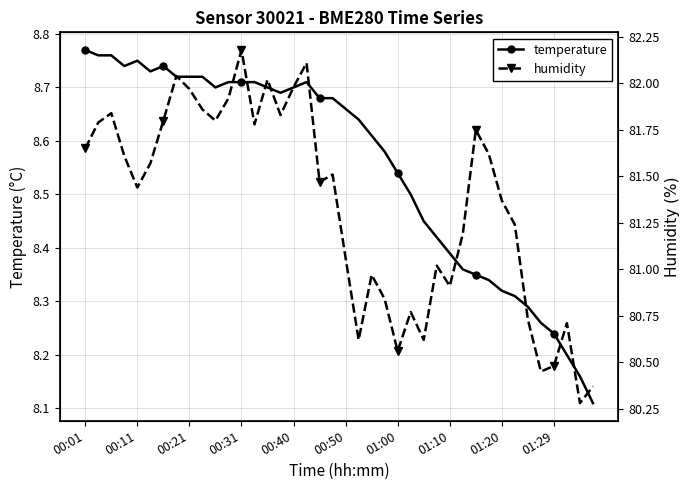

True or false: temperature has more than 0 interior local peaks.

True